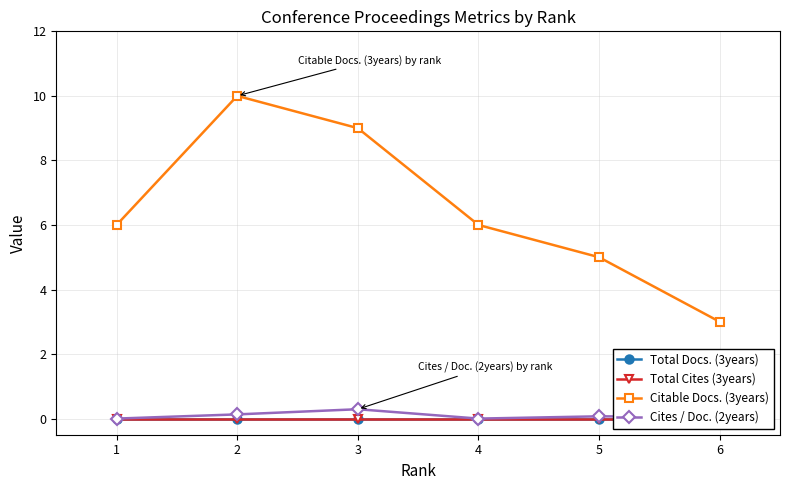

True or false: Citable Docs. (3years) and Total Docs. (3years) intersect in this chart.

False